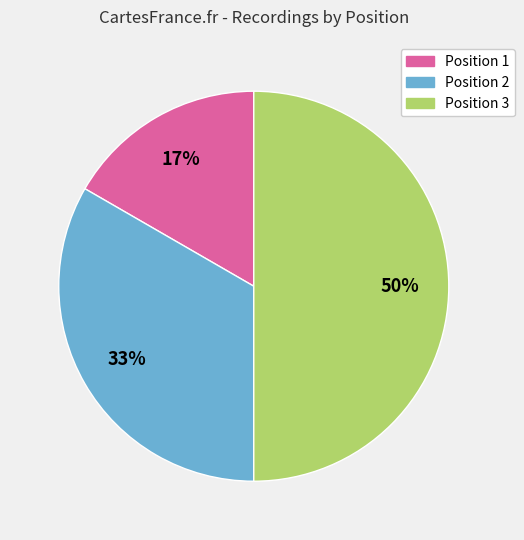

To the nearest percent, what is the difference between the largest and smallest slice percentages?

33%